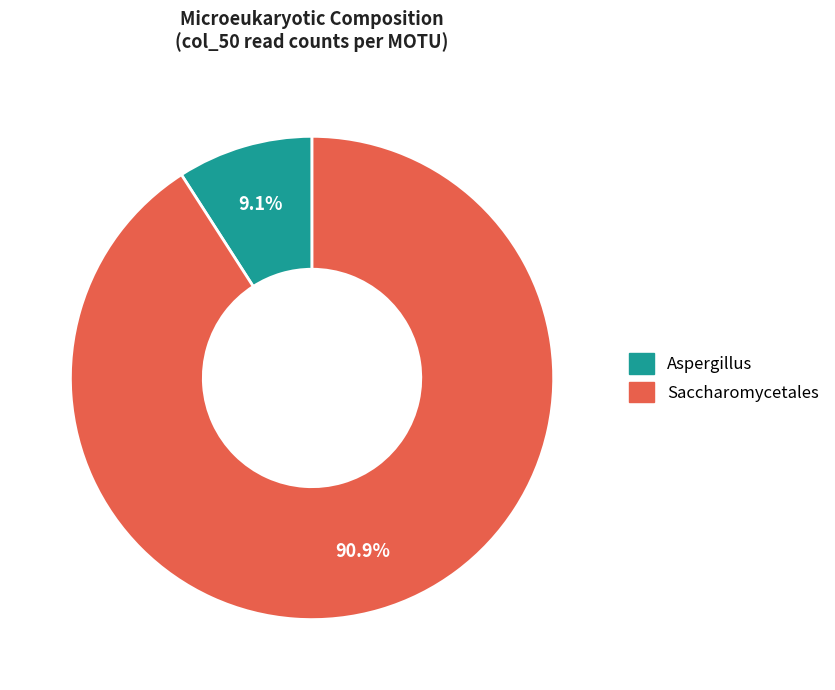

Does any single category account for the majority?

Yes